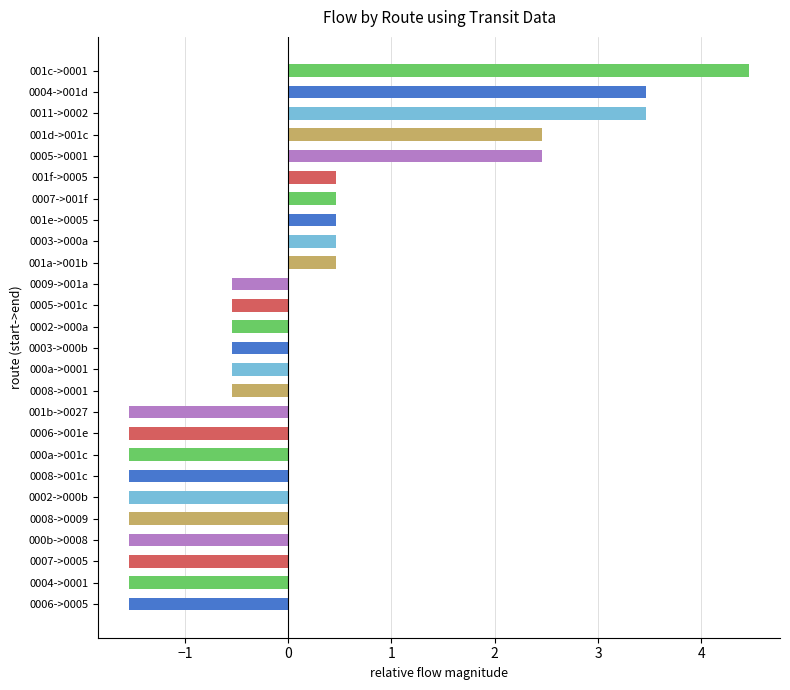

Are the bars grouped side by side (vs. stacked)?

No